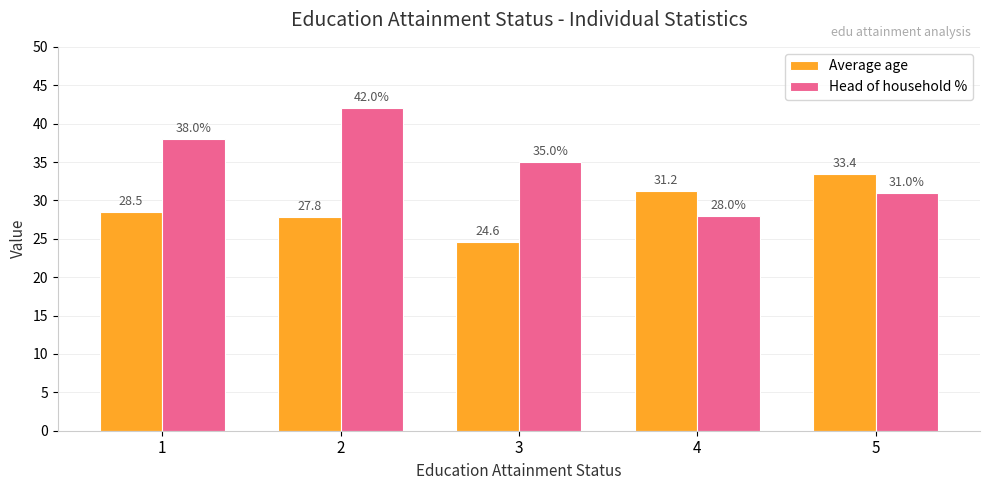

At how many categories does at least one series exceed 33?

4